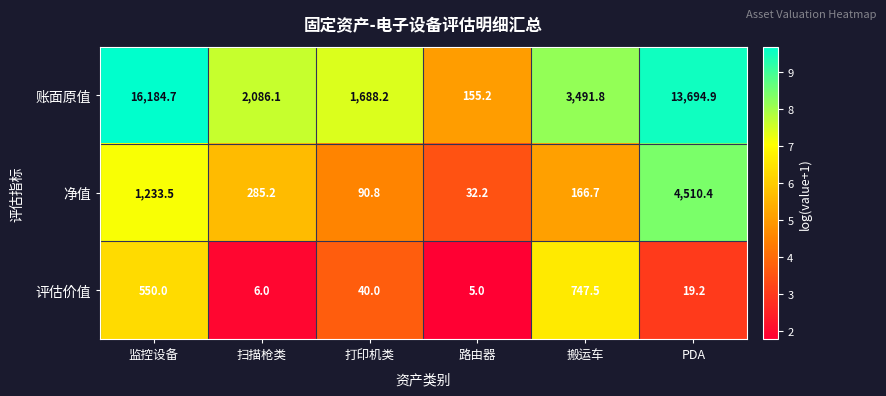

What is the lowest value of the 净值 series?

32.2